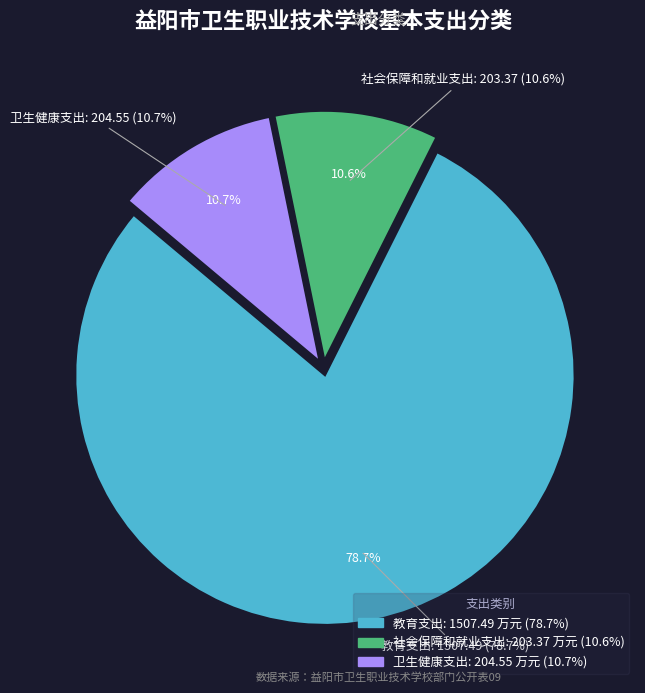

Which has a higher value, 社会保障和就业支出 or 卫生健康支出?

卫生健康支出